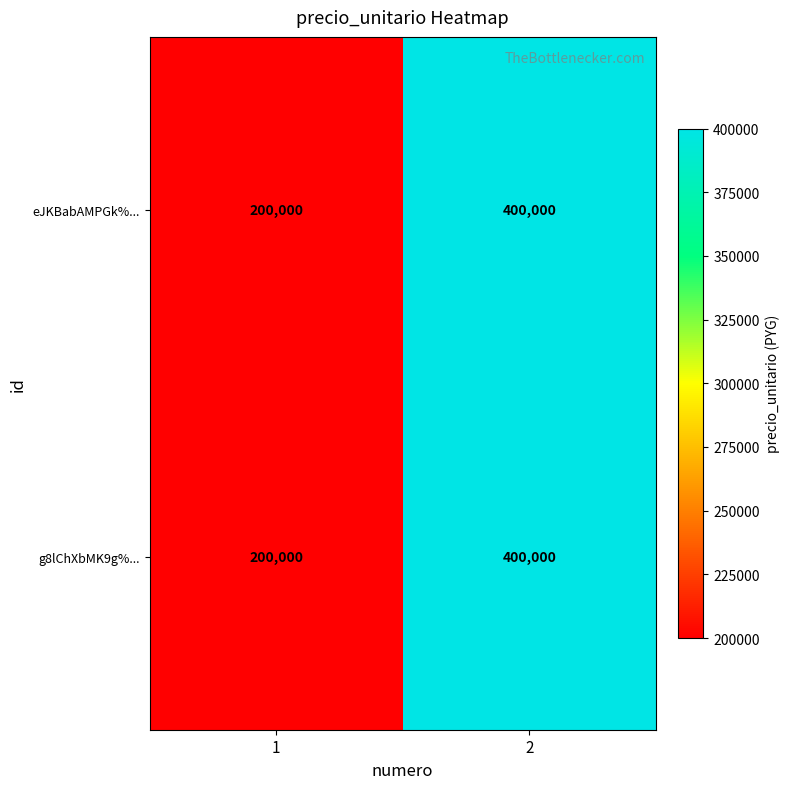

What is the difference between the eJKBabAMPGk%... values at 1 and 2?

200000